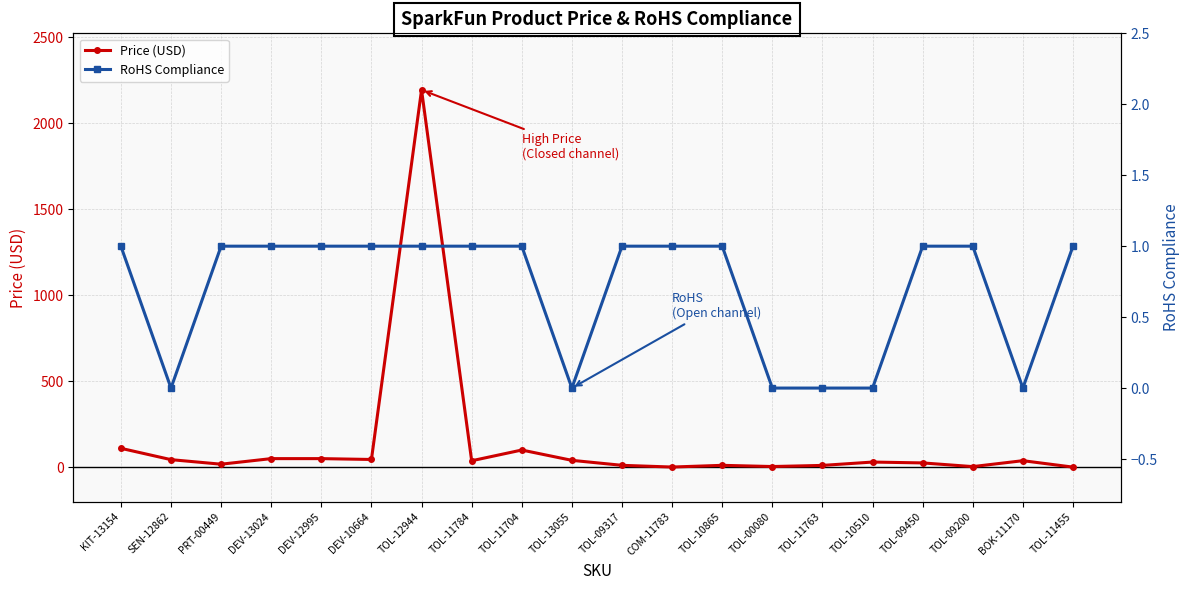

In RoHS Compliance, how many points are lower than both neighbors (excluding endpoints)?

3